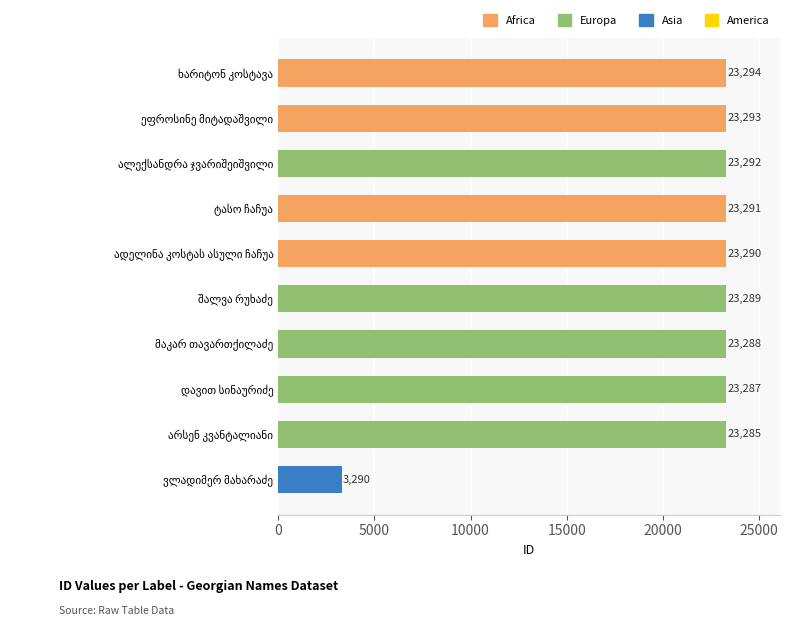

What is the difference between the second highest and second lowest values?

8